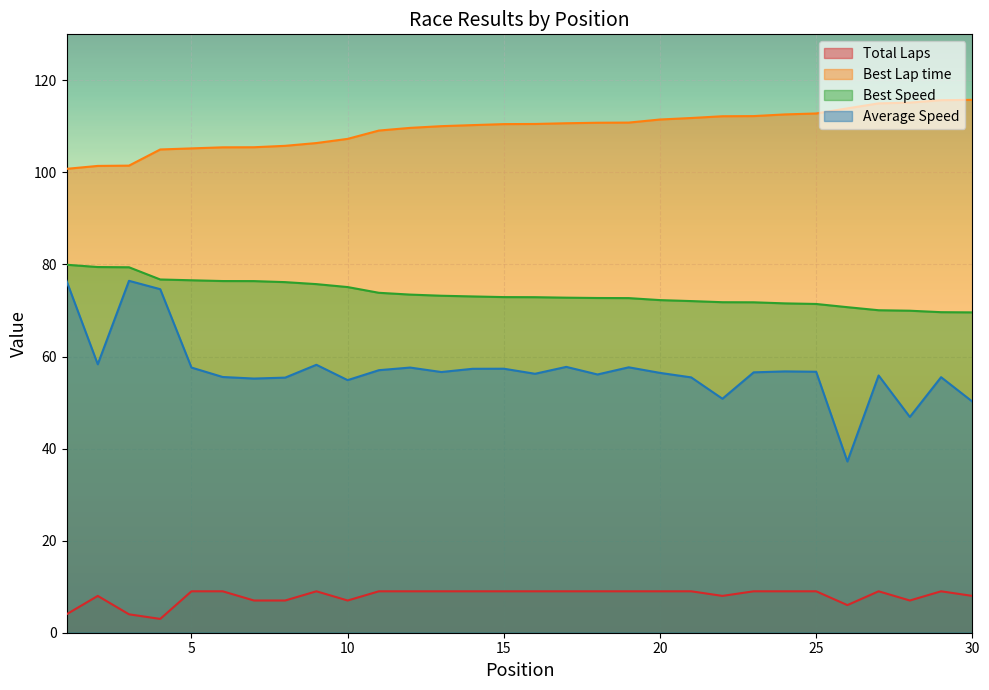

At which label is Average Speed closest to 56?

18